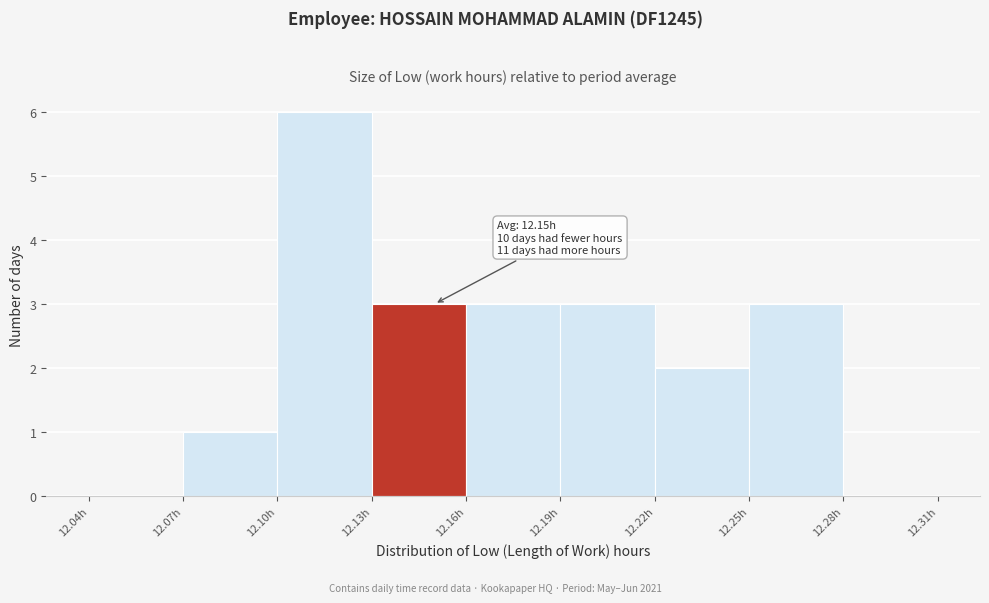

Which range on the x-axis has the tallest bar?

12.10 to 12.13